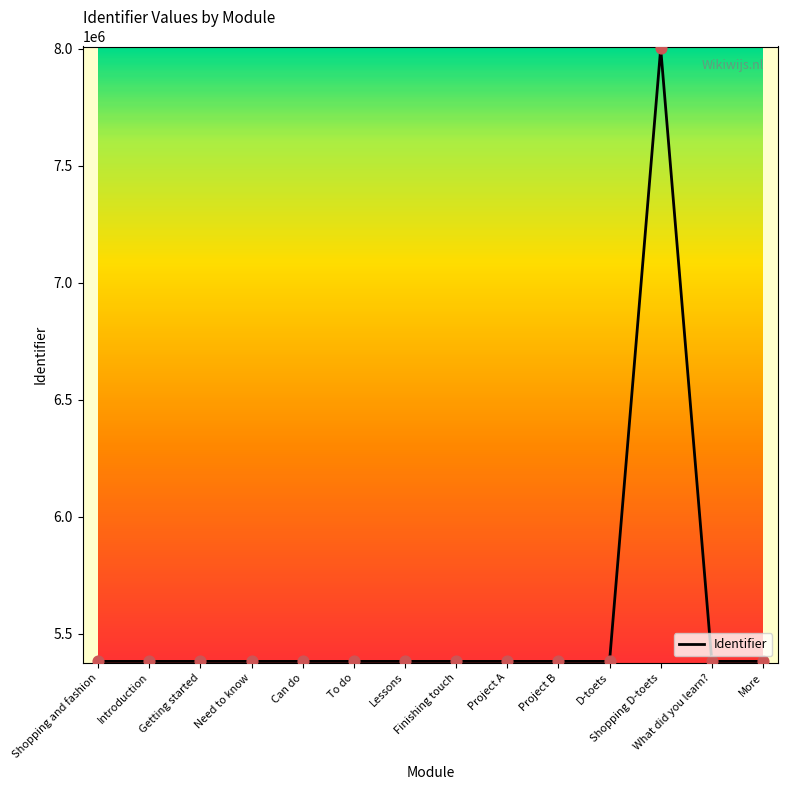

What is the maximum value shown in the chart?

8000605